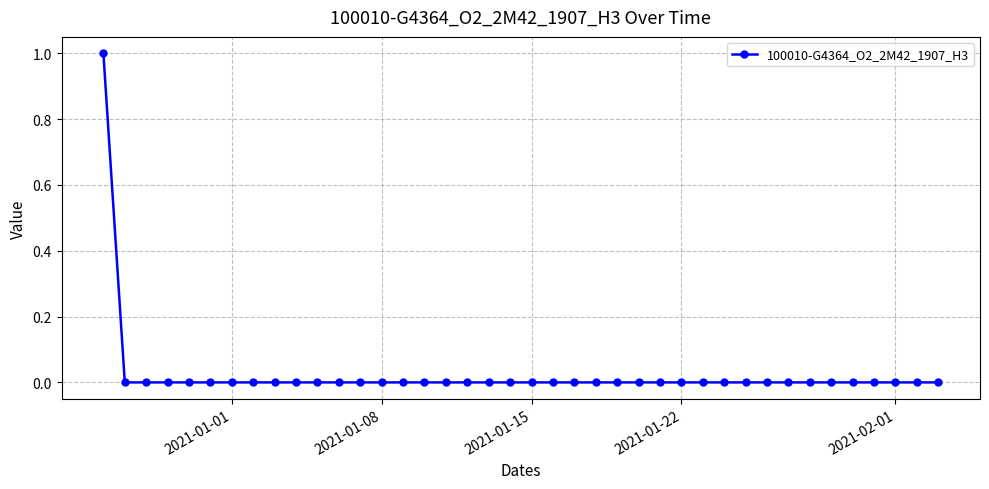

Count the values in the range 0 to 1.

40